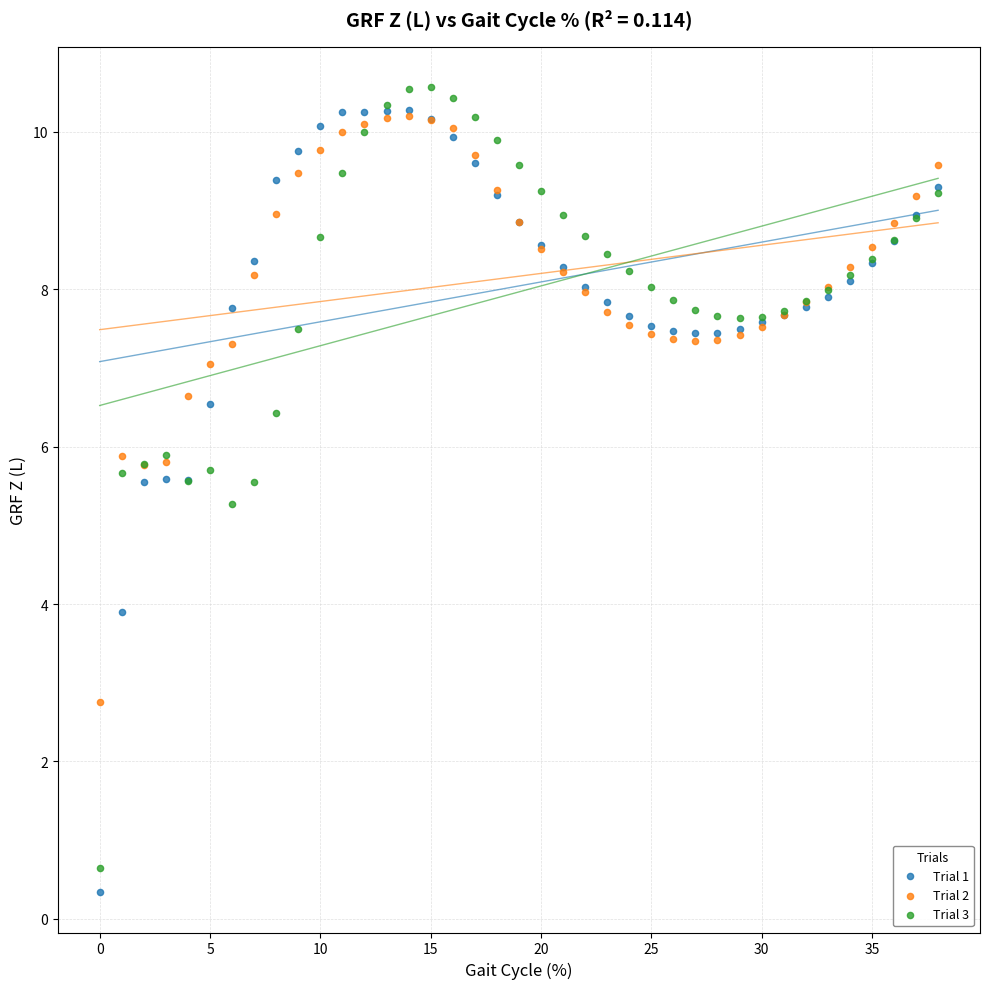

Which series has the largest Y range (max minus min)?

Trial 1